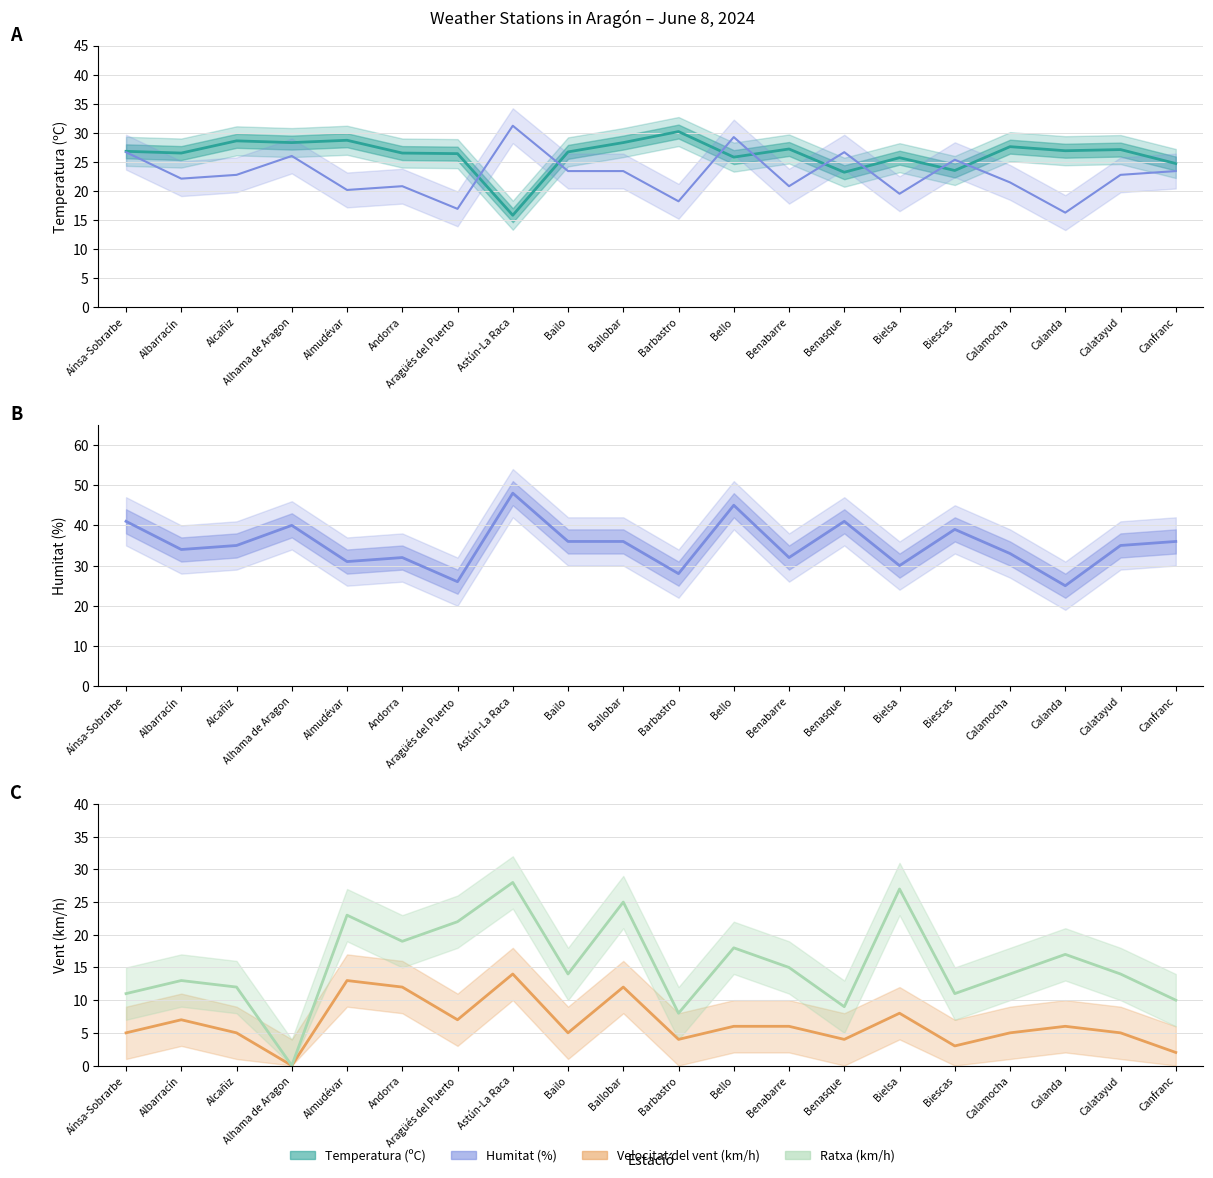

Which category has the lowest value in the Velocitat del vent (km/h) series?

Alhama de Aragon